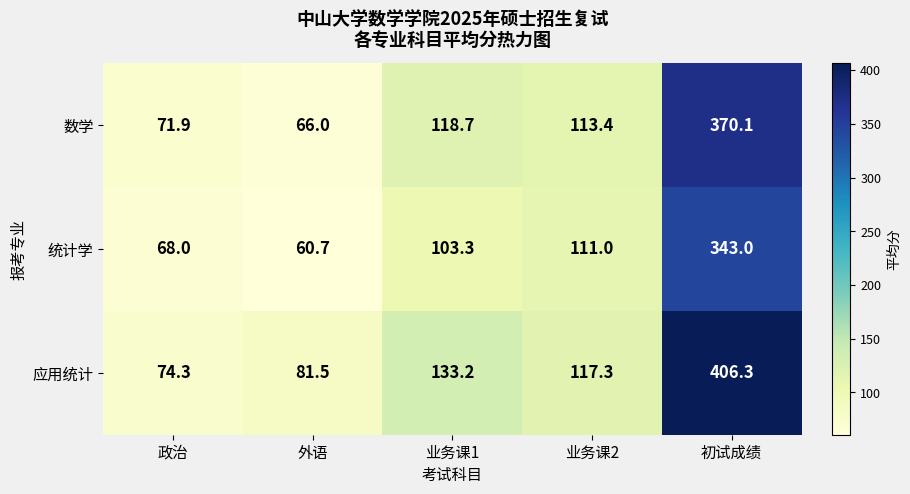

At which label is 统计学 closest to 201?

业务课2